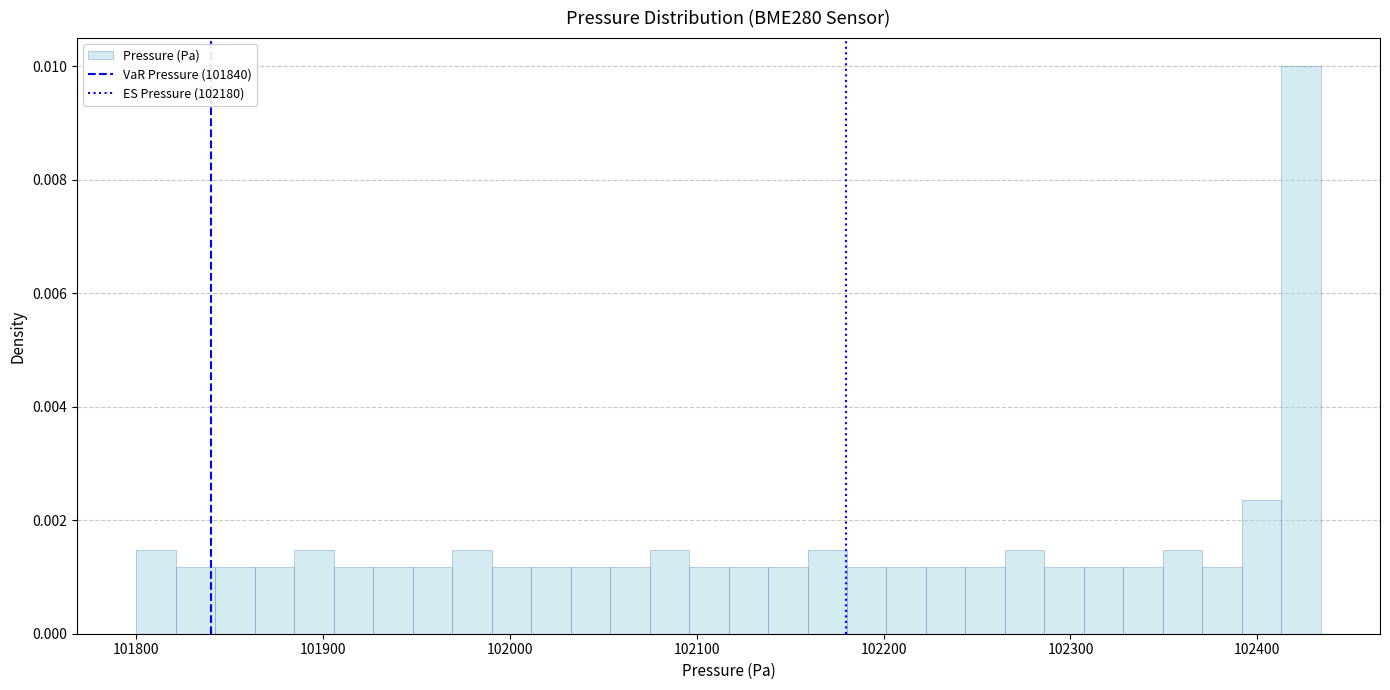

Around what value on the x-axis is the tallest bar? Give the approximate position of its centre, as read against the axis.

102420